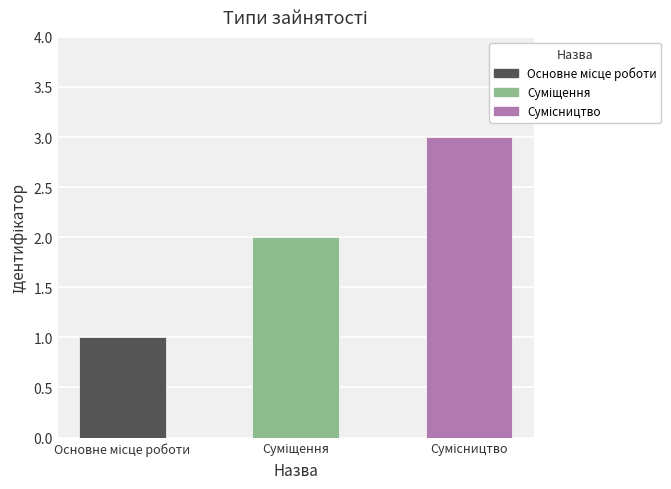

What is the difference between the values at Сумісництво and Основне місце роботи?

2